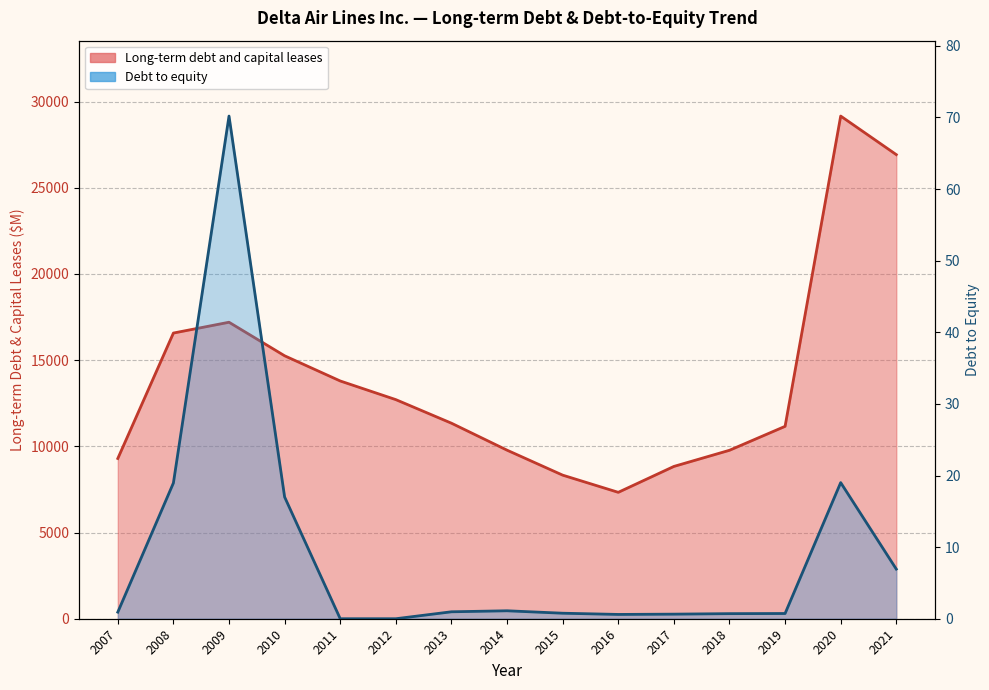

Reading right to left, what are all the values shown in this chart?

Long-term debt and capital leases: 2021=26920.0	2020=29157.0	2019=11160.0	2018=9771.0	2017=8834.0	2016=7332.0	2015=8329.0	2014=9777.0	2013=11342.0	2012=12709.0	2011=13791.0	2010=15252.0	2009=17198.0	2008=16571.0	2007=9295.0
Debt to equity: 2021=6.9	2020=19.0	2019=0.7	2018=0.7	2017=0.6	2016=0.6	2015=0.8	2014=1.1	2013=1.0	2012=0.0	2011=0.0	2010=17.0	2009=70.2	2008=19.0	2007=0.9